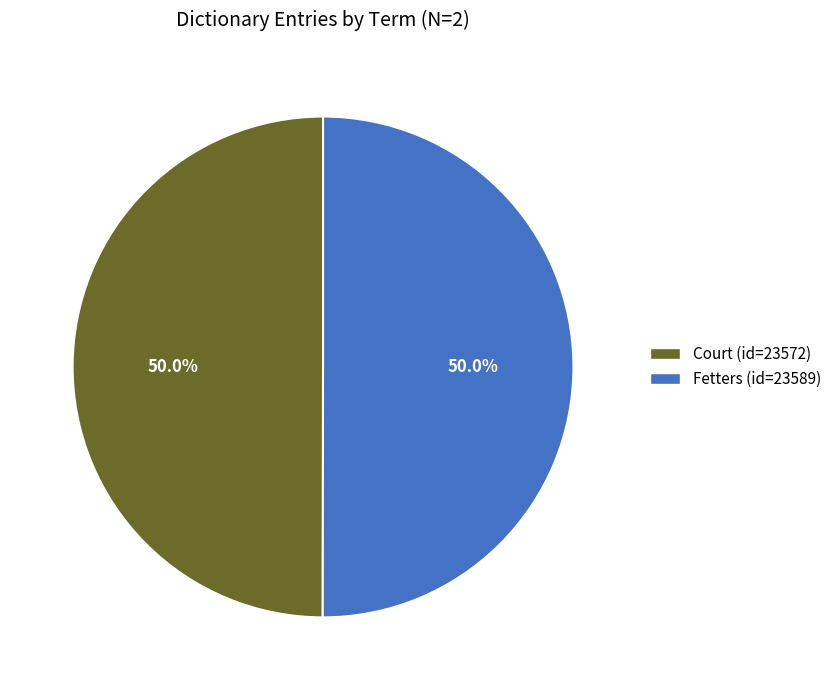

What is the ratio of the value at Court to the value at Fetters?

1.0